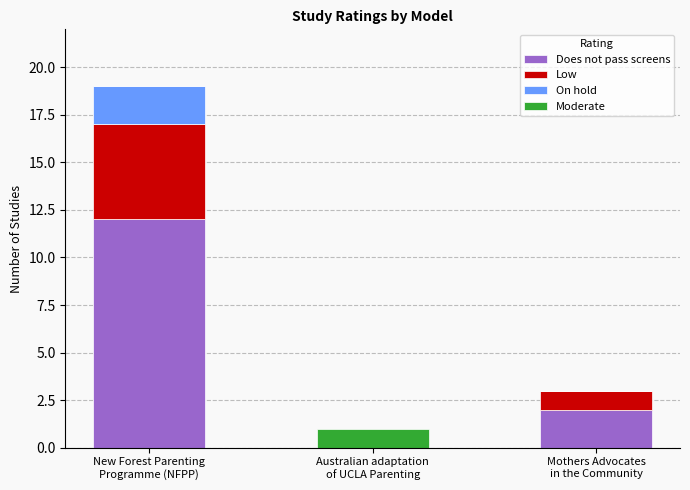

Are the bars horizontal?

No